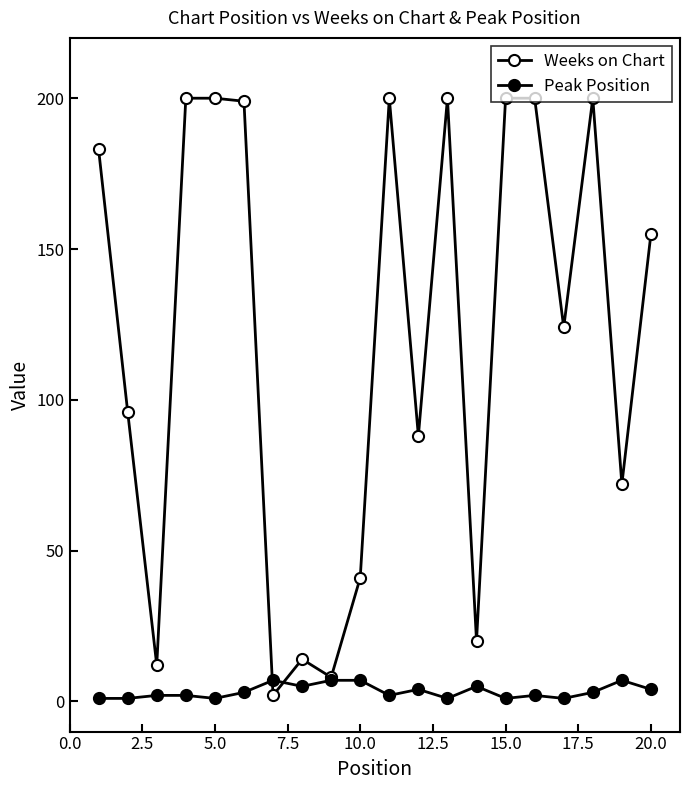

How many times do Peak Position and Weeks on Chart cross each other?

2